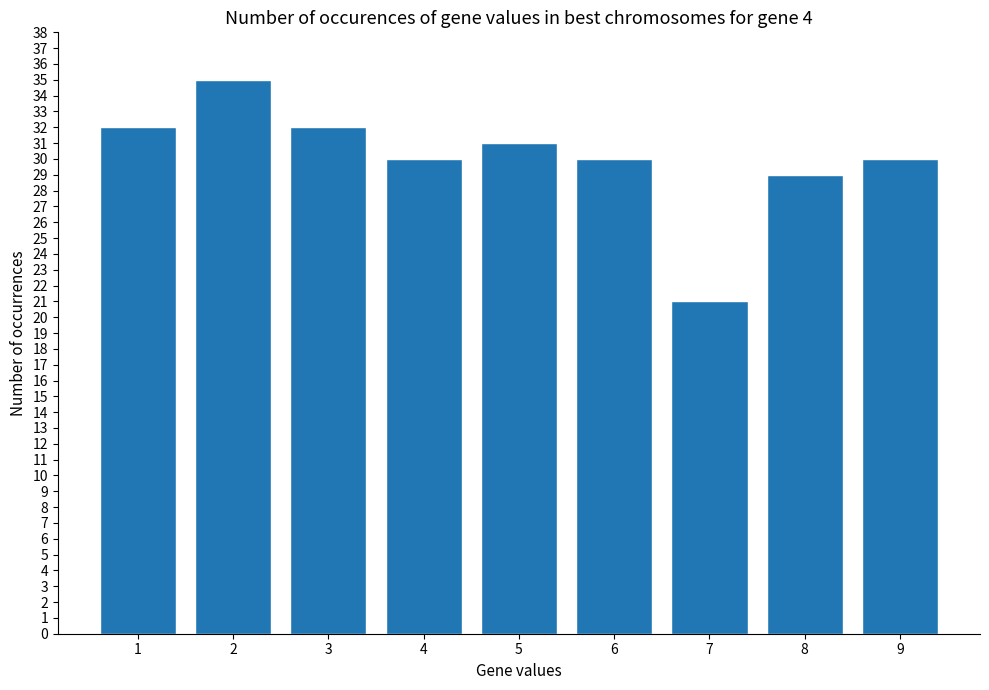

True or false: the data shows 14 at 7.

False